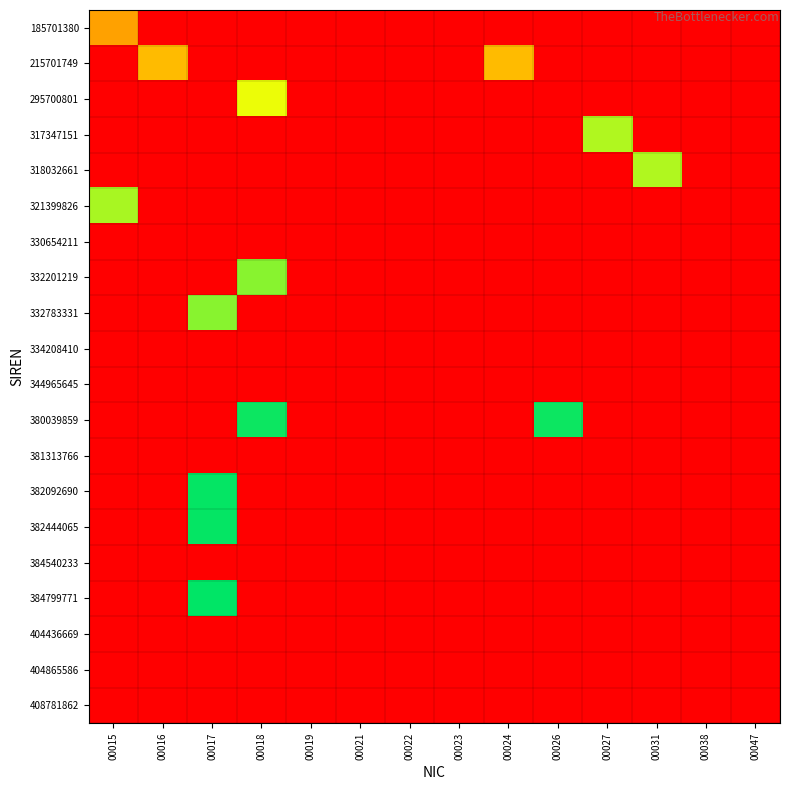

At which category is the sum across all series the highest?

00017